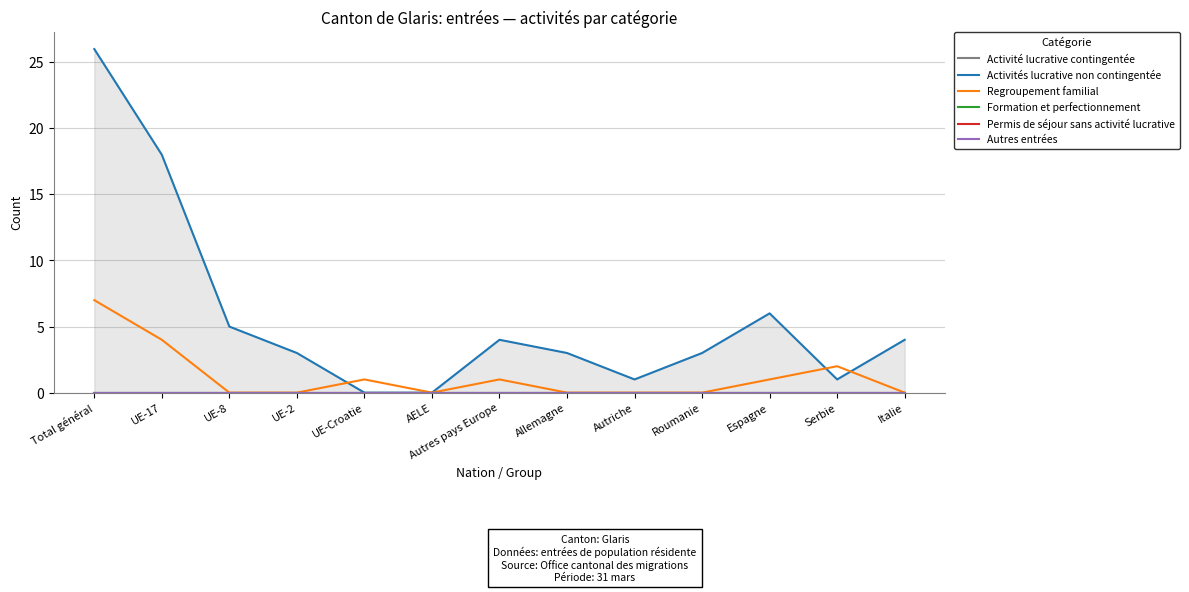

True or false: Regroupement familial has a value of 2 at Serbie.

True